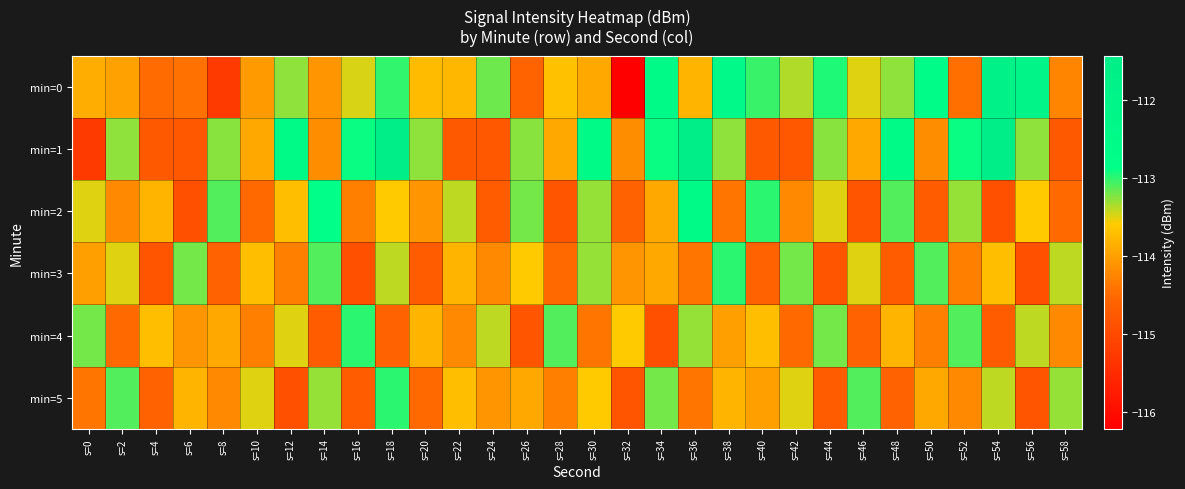

Reading left to right, transcribe all the data shown in this chart.

min=0: s=0=-113.9	s=2=-114.0	s=4=-114.5	s=6=-114.4	s=8=-115.2	s=10=-114.0	s=12=-113.3	s=14=-114.1	s=16=-113.5	s=18=-113.0	s=20=-113.7	s=22=-113.8	s=24=-113.2	s=26=-114.6	s=28=-113.7	s=30=-113.9	s=32=-116.2	s=34=-112.5	s=36=-113.8	s=38=-112.4	s=40=-113.0	s=42=-113.4	s=44=-113.0	s=46=-113.5	s=48=-113.3	s=50=-112.7	s=52=-114.4	s=54=-111.8	s=56=-112.0	s=58=-114.3
min=1: s=0=-115.3	s=2=-113.3	s=4=-114.7	s=6=-114.8	s=8=-113.3	s=10=-113.9	s=12=-112.5	s=14=-114.2	s=16=-112.9	s=18=-111.4	s=20=-113.3	s=22=-114.7	s=24=-114.8	s=26=-113.3	s=28=-113.9	s=30=-112.5	s=32=-114.2	s=34=-112.9	s=36=-111.4	s=38=-113.3	s=40=-114.7	s=42=-114.8	s=44=-113.3	s=46=-113.9	s=48=-112.5	s=50=-114.2	s=52=-112.9	s=54=-111.4	s=56=-113.3	s=58=-114.7
min=2: s=0=-113.5	s=2=-114.2	s=4=-113.8	s=6=-114.9	s=8=-113.1	s=10=-114.5	s=12=-113.7	s=14=-112.8	s=16=-114.3	s=18=-113.6	s=20=-114.1	s=22=-113.4	s=24=-114.7	s=26=-113.2	s=28=-114.8	s=30=-113.3	s=32=-114.6	s=34=-113.9	s=36=-112.5	s=38=-114.4	s=40=-113.0	s=42=-114.2	s=44=-113.5	s=46=-114.8	s=48=-113.1	s=50=-114.7	s=52=-113.3	s=54=-114.9	s=56=-113.6	s=58=-114.5
min=3: s=0=-114.0	s=2=-113.5	s=4=-114.8	s=6=-113.2	s=8=-114.6	s=10=-113.7	s=12=-114.3	s=14=-113.1	s=16=-114.9	s=18=-113.4	s=20=-114.7	s=22=-113.8	s=24=-114.2	s=26=-113.6	s=28=-114.5	s=30=-113.3	s=32=-114.1	s=34=-113.9	s=36=-114.4	s=38=-113.0	s=40=-114.6	s=42=-113.2	s=44=-114.8	s=46=-113.5	s=48=-114.7	s=50=-113.1	s=52=-114.3	s=54=-113.7	s=56=-114.9	s=58=-113.4
min=4: s=0=-113.2	s=2=-114.5	s=4=-113.7	s=6=-114.1	s=8=-113.9	s=10=-114.3	s=12=-113.5	s=14=-114.7	s=16=-113.0	s=18=-114.6	s=20=-113.8	s=22=-114.2	s=24=-113.4	s=26=-114.8	s=28=-113.1	s=30=-114.4	s=32=-113.6	s=34=-114.9	s=36=-113.3	s=38=-114.0	s=40=-113.7	s=42=-114.5	s=44=-113.2	s=46=-114.6	s=48=-113.8	s=50=-114.3	s=52=-113.1	s=54=-114.7	s=56=-113.4	s=58=-114.2
min=5: s=0=-114.4	s=2=-113.1	s=4=-114.6	s=6=-113.8	s=8=-114.2	s=10=-113.5	s=12=-114.9	s=14=-113.3	s=16=-114.7	s=18=-113.0	s=20=-114.5	s=22=-113.7	s=24=-114.1	s=26=-113.9	s=28=-114.3	s=30=-113.6	s=32=-114.8	s=34=-113.2	s=36=-114.4	s=38=-113.8	s=40=-114.0	s=42=-113.5	s=44=-114.7	s=46=-113.1	s=48=-114.6	s=50=-113.9	s=52=-114.2	s=54=-113.4	s=56=-114.8	s=58=-113.3